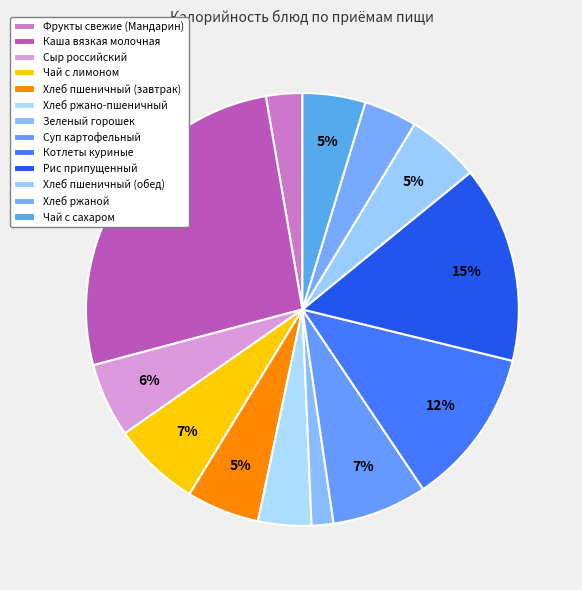

Is it true that Зеленый горошек is 2% of the pie?

True